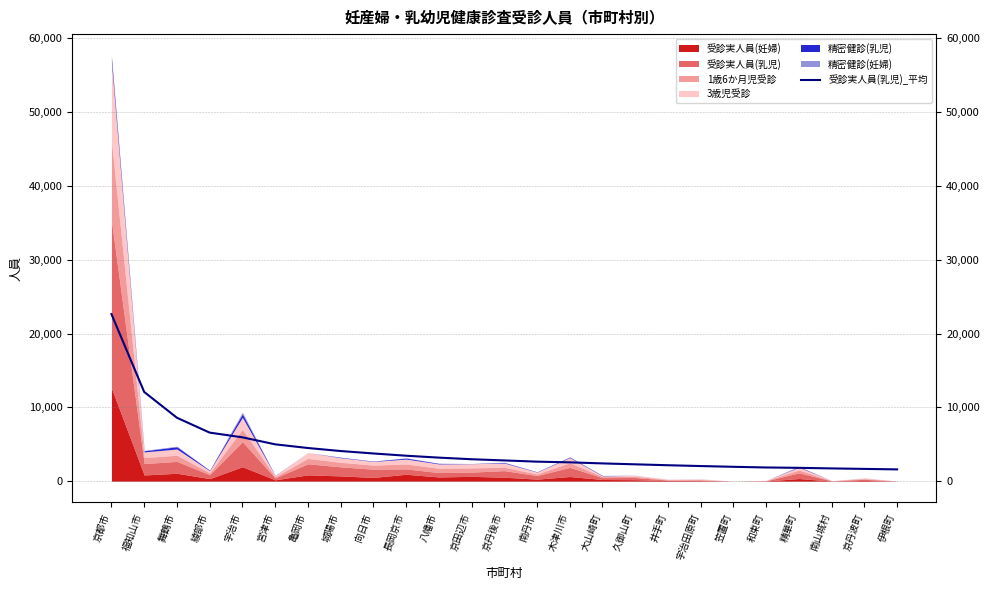

What is the minimum value shown in the chart?

1599.6